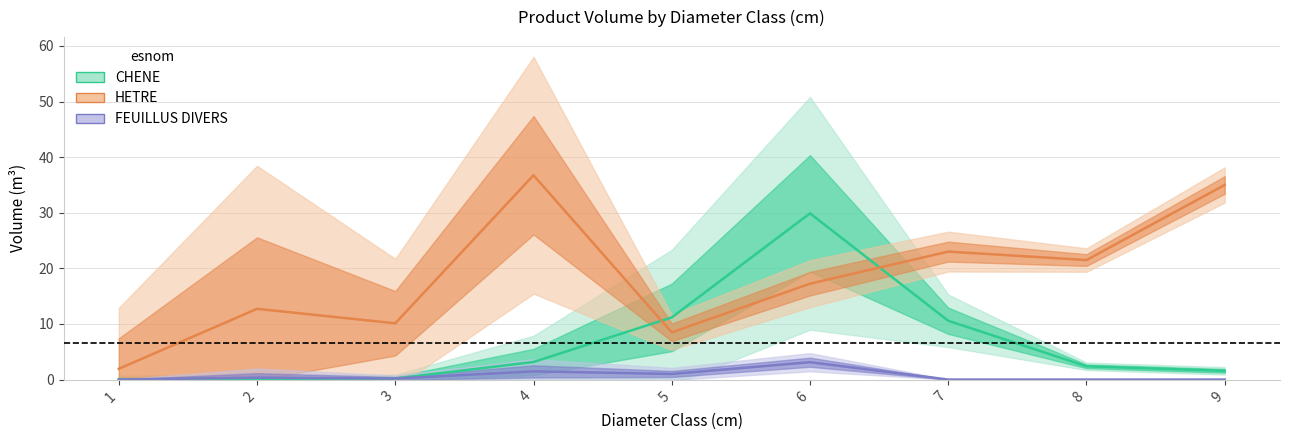

Which series has the largest range (max minus min)?

HETRE_vtgr